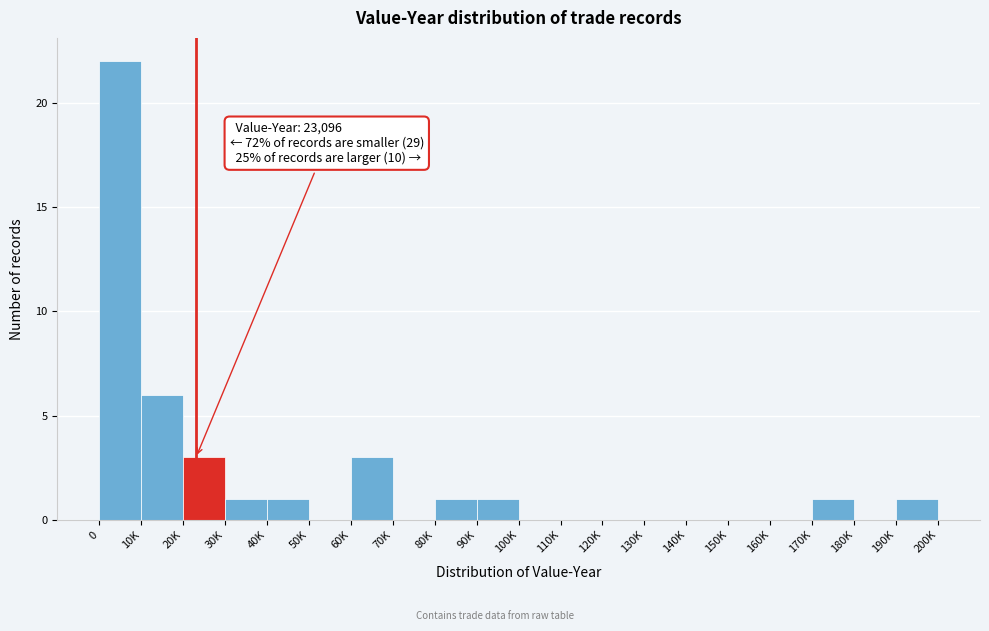

Reading right to left, transcribe all the data shown in this chart.

190K=1	180K=0	170K=1	160K=0	150K=0	140K=0	130K=0	120K=0	110K=0	100K=0	90K=1	80K=1	70K=0	60K=3	50K=0	40K=1	30K=1	20K=3	10K=6	0=22